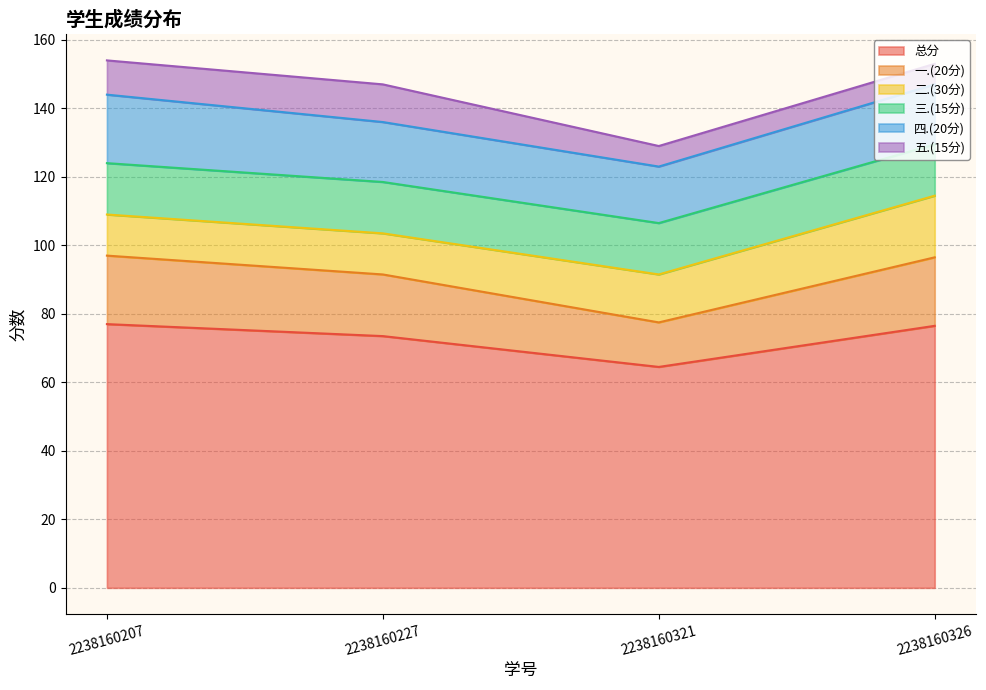

What is the difference between the 五.(15分) values at 2238160207 and 2238160326?

4.0